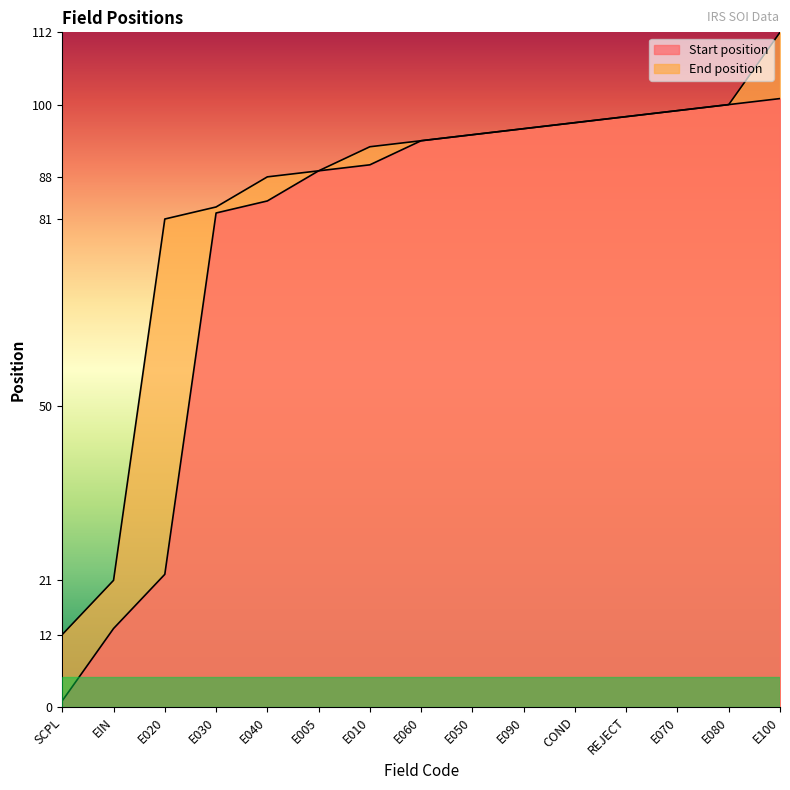

Which series has the largest total across all categories?

End position